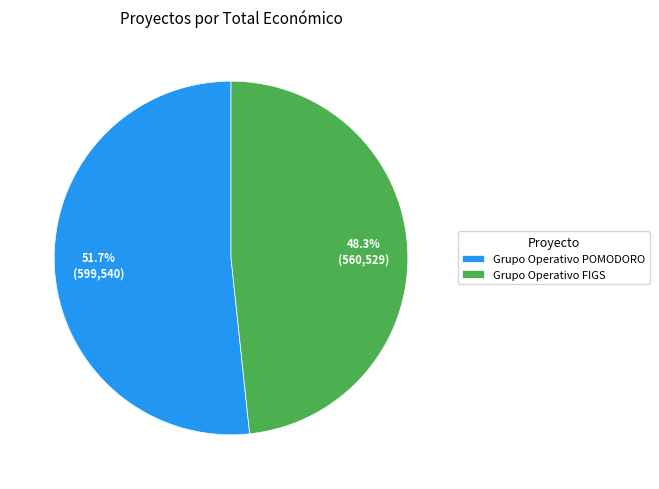

What is the majority slice?

Grupo Operativo POMODORO